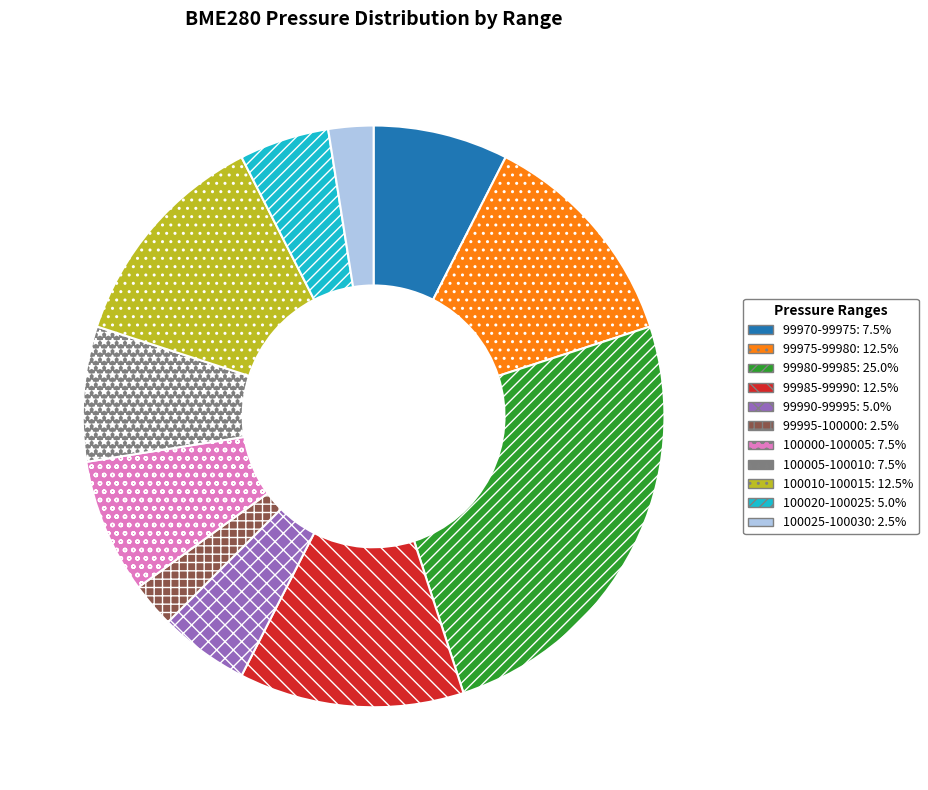

Does any single category account for the majority?

No